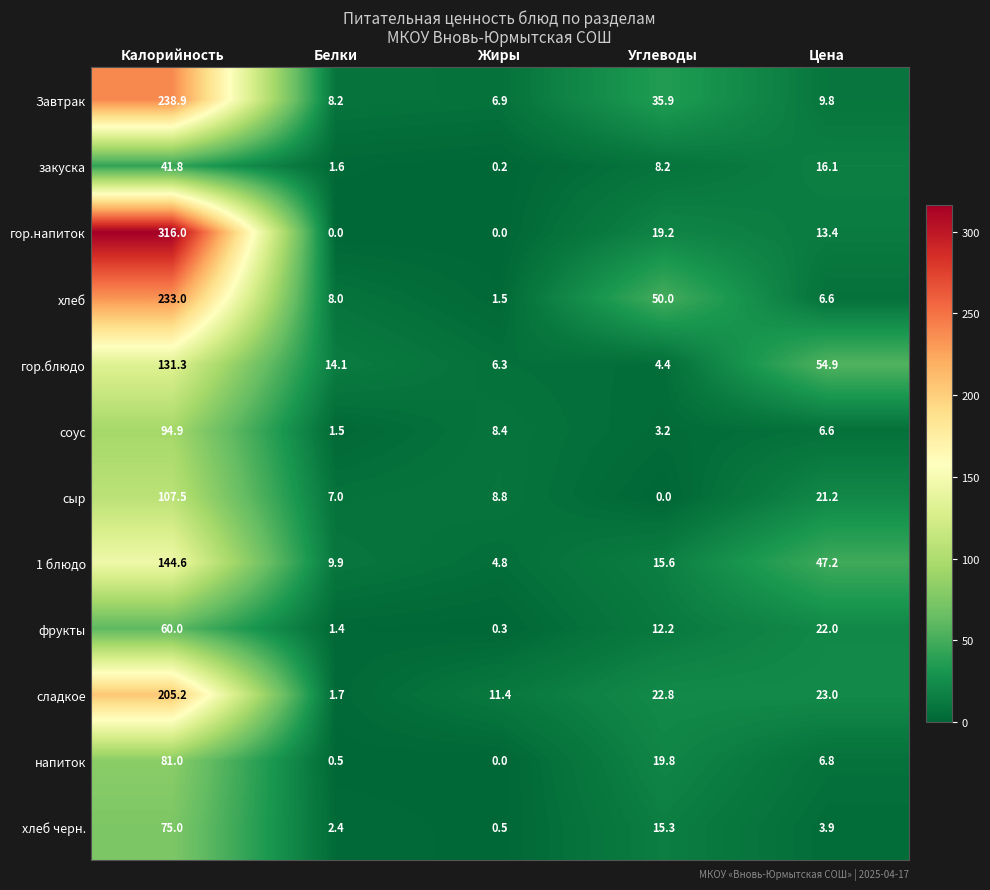

Between Белки and Цена, which series saw the biggest shift?

гор.блюдо